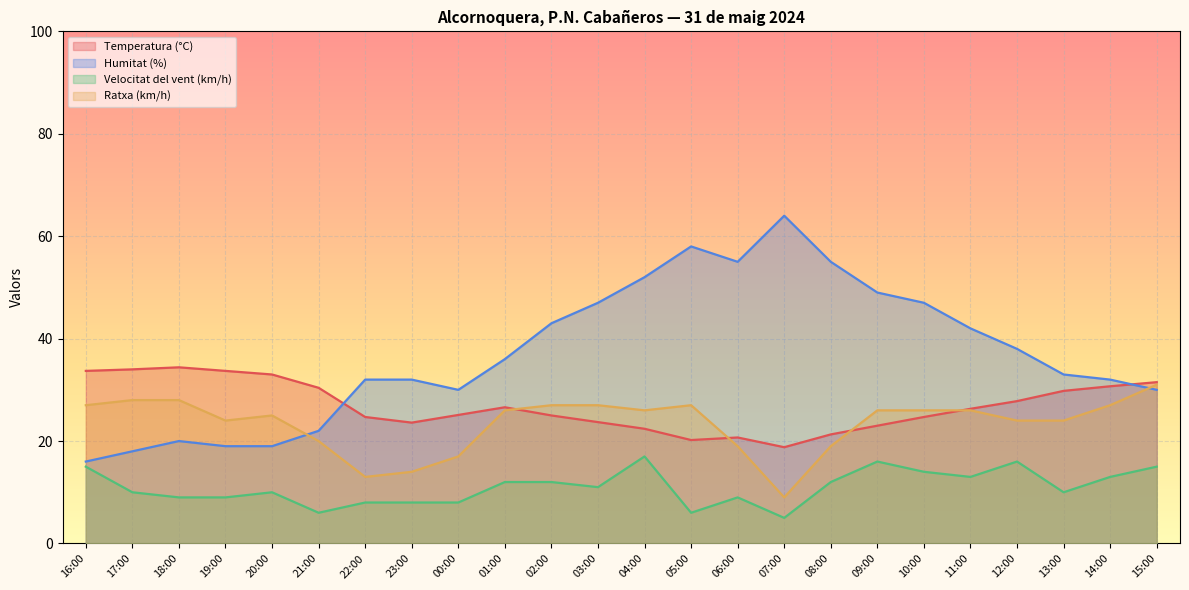

Which series has the largest total across all categories?

Humitat (%)